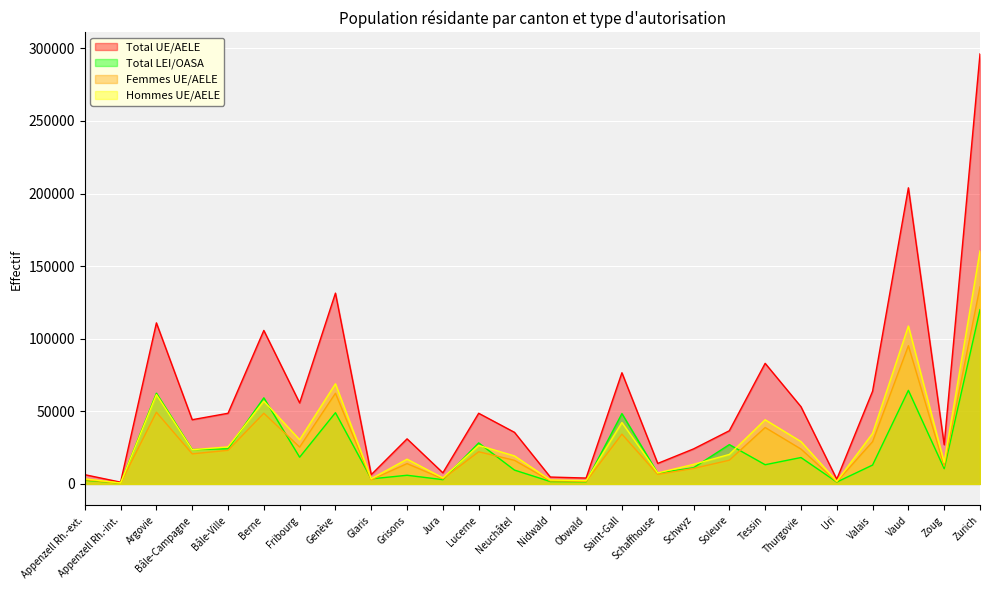

What position from the left is Bâle-Ville?

5